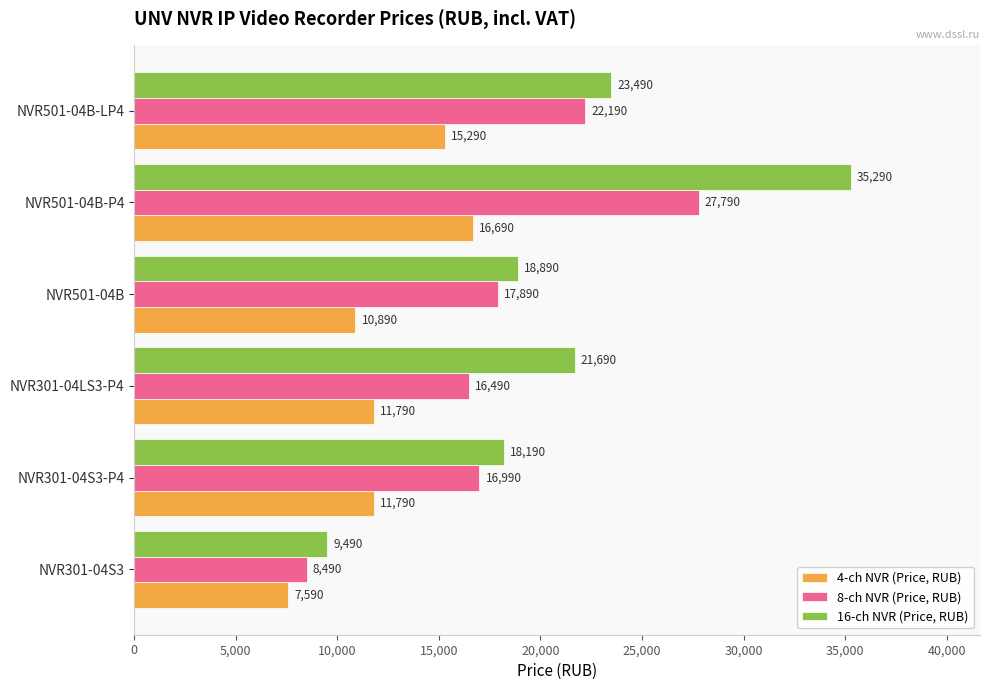

What is the total value across all series at NVR301-04S3?

25570